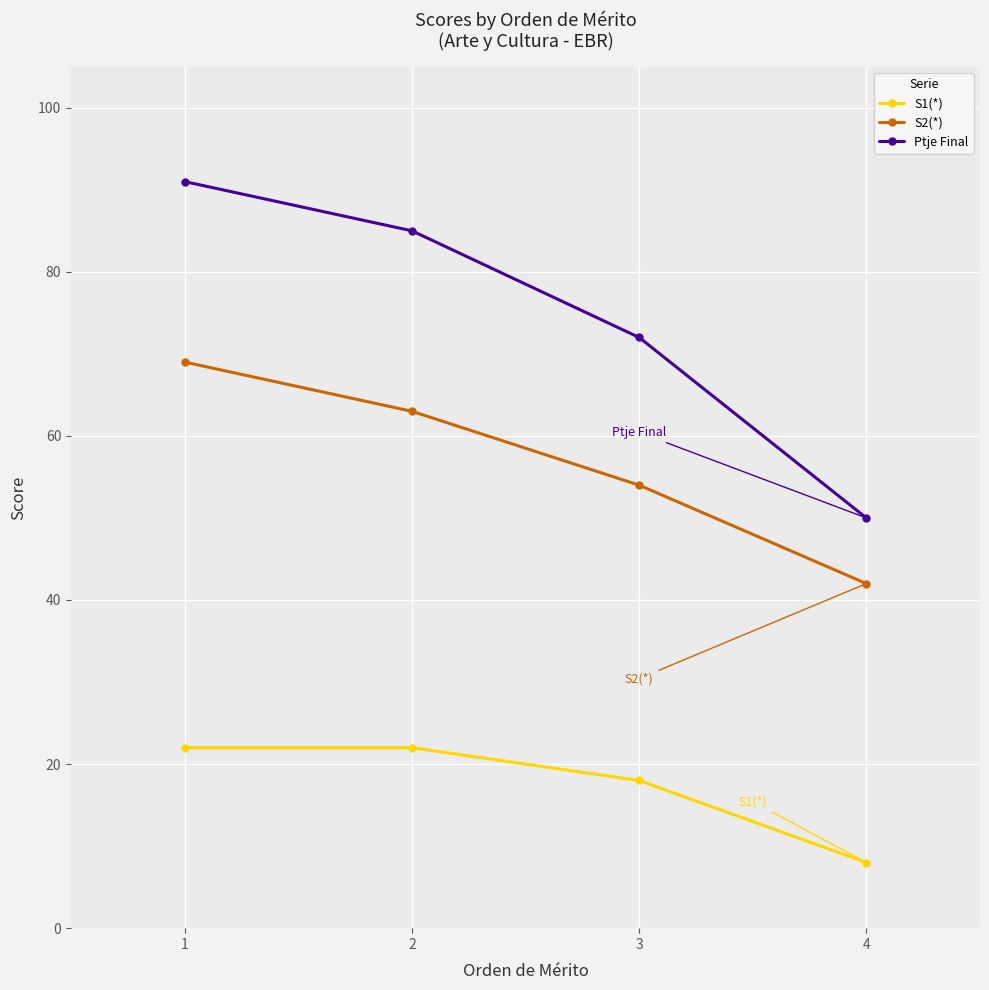

The S1(*) series shows 8 at 4. True or false?

True